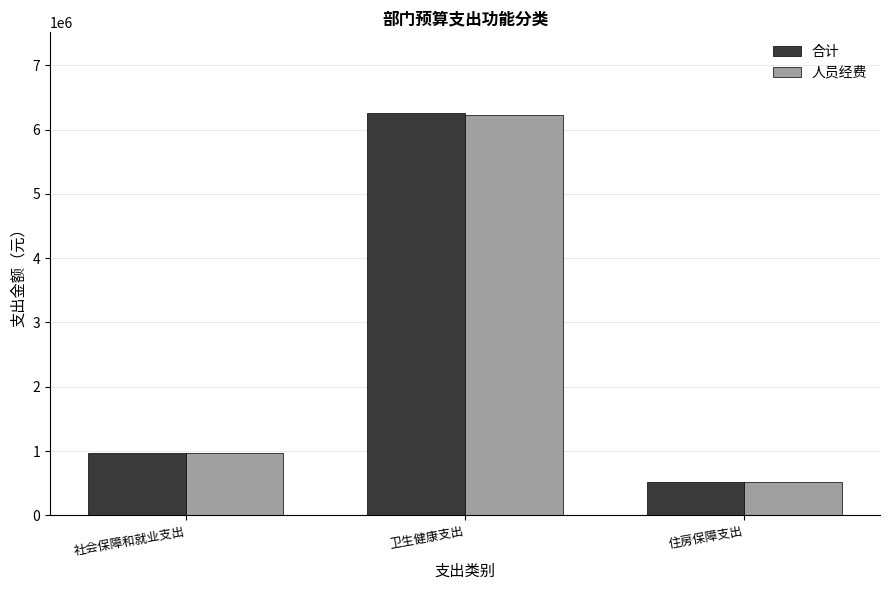

How many values in the 人员经费 series are below 970141?

1